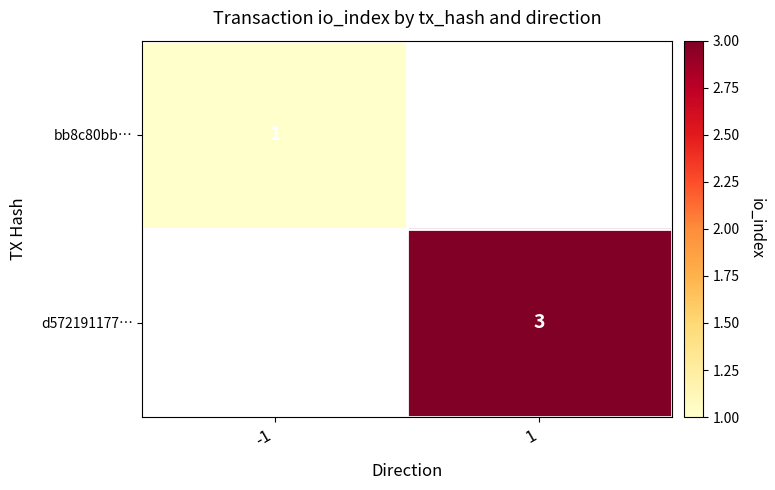

Is it true that d572191177… equals 3 at 1?

True